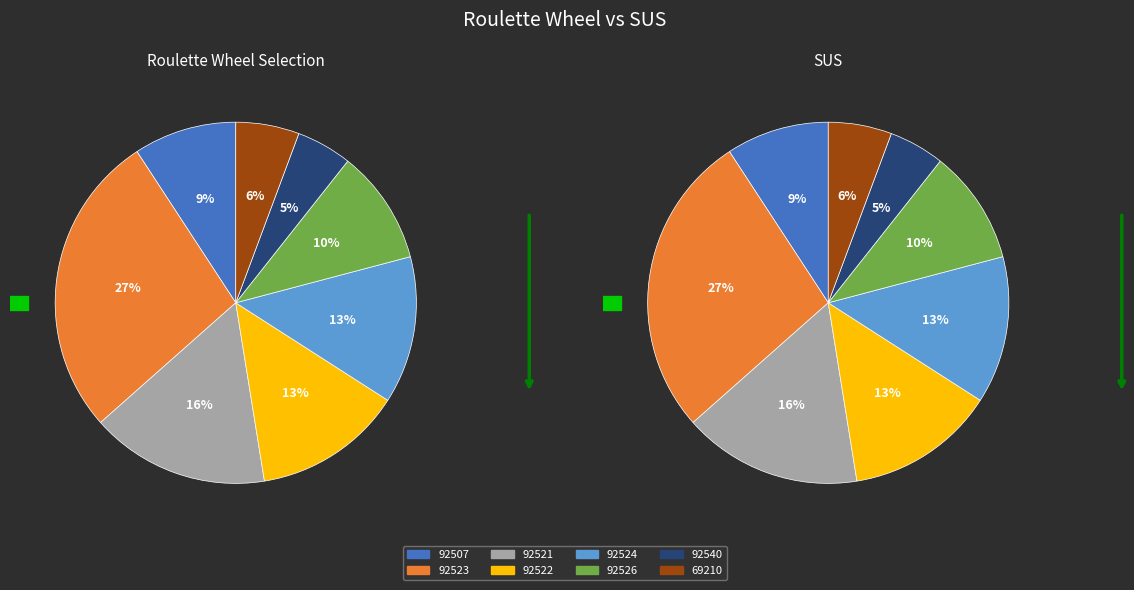

What is the ratio of the value at 92524 to the value at 92523?

0.5